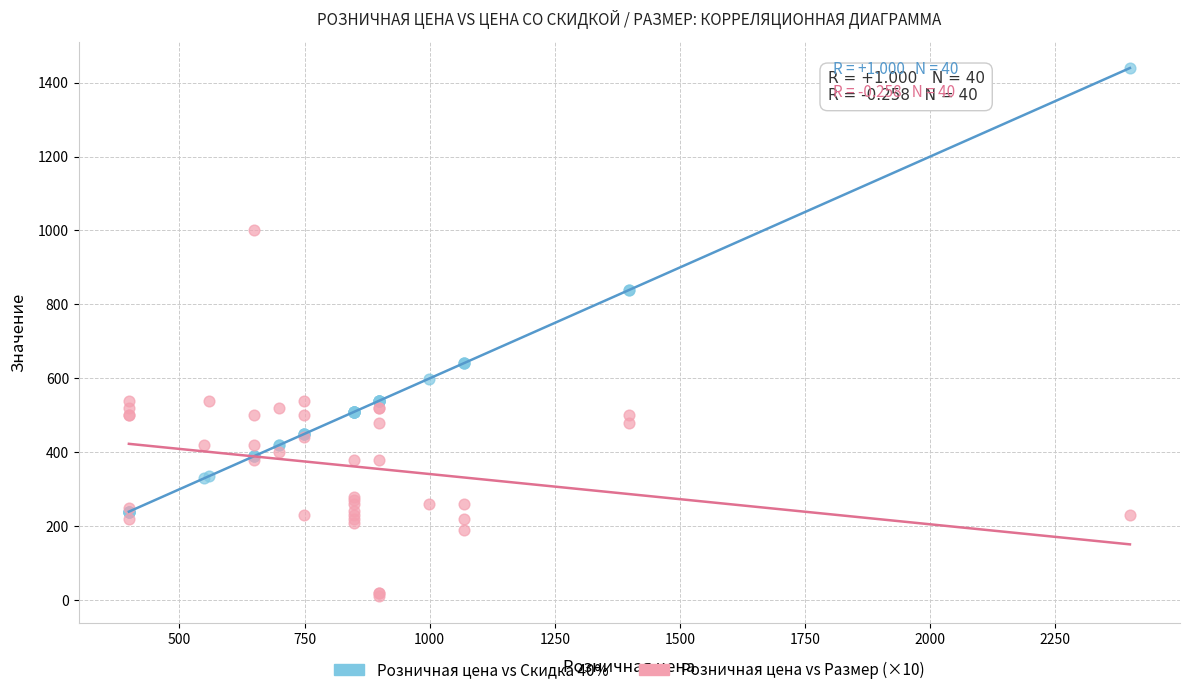

What are all the series names shown in the legend?

Розничная цена vs Скидка 40%, Розничная цена vs Размер (×10)